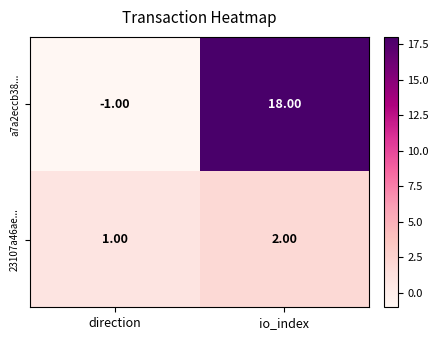

Where is 23107a46ae... nearest to the value 1?

direction